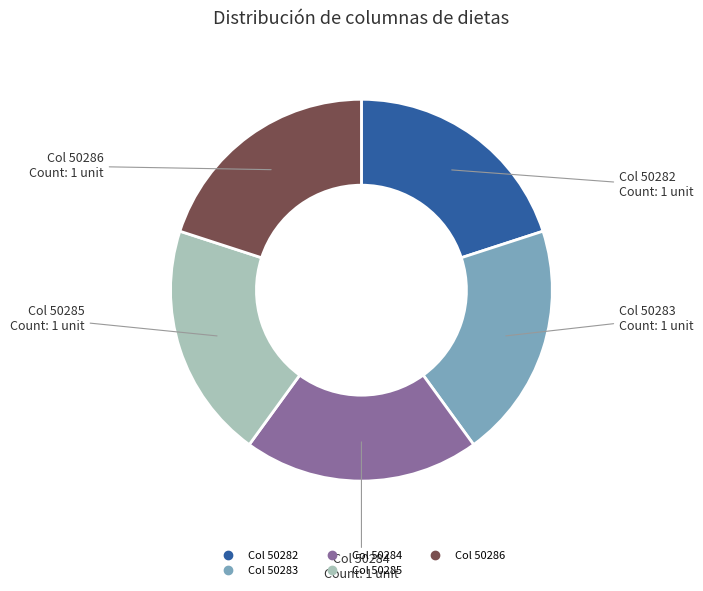

Does any single category account for the majority?

No